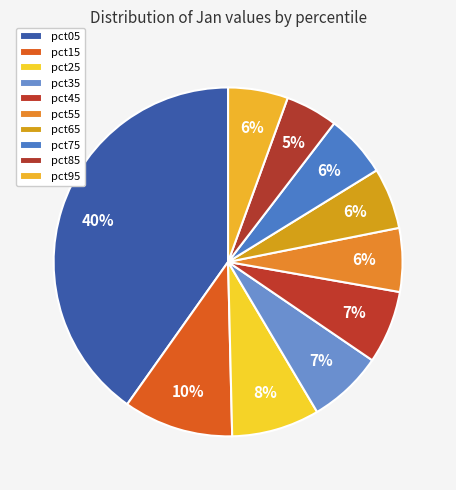

Do pct75 and pct65 together represent more than half of the pie?

No